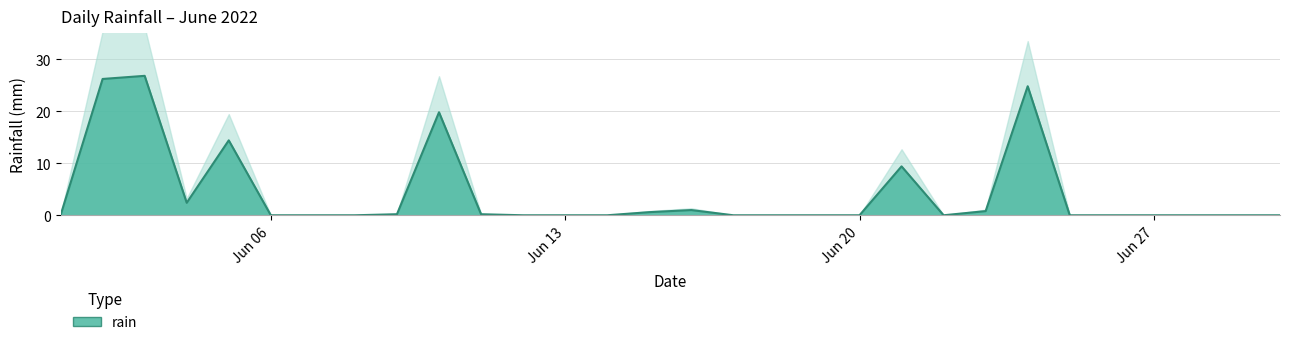

Rank the categories by value from lowest to highest.

2022-06-01, 2022-06-06, 2022-06-07, 2022-06-08, 2022-06-12, 2022-06-13, 2022-06-14, 2022-06-17, 2022-06-18, 2022-06-19, 2022-06-20, 2022-06-22, 2022-06-25, 2022-06-26, 2022-06-27, 2022-06-28, 2022-06-29, 2022-06-30, 2022-06-09, 2022-06-11, 2022-06-15, 2022-06-23, 2022-06-16, 2022-06-04, 2022-06-21, 2022-06-05, 2022-06-10, 2022-06-24, 2022-06-02, 2022-06-03